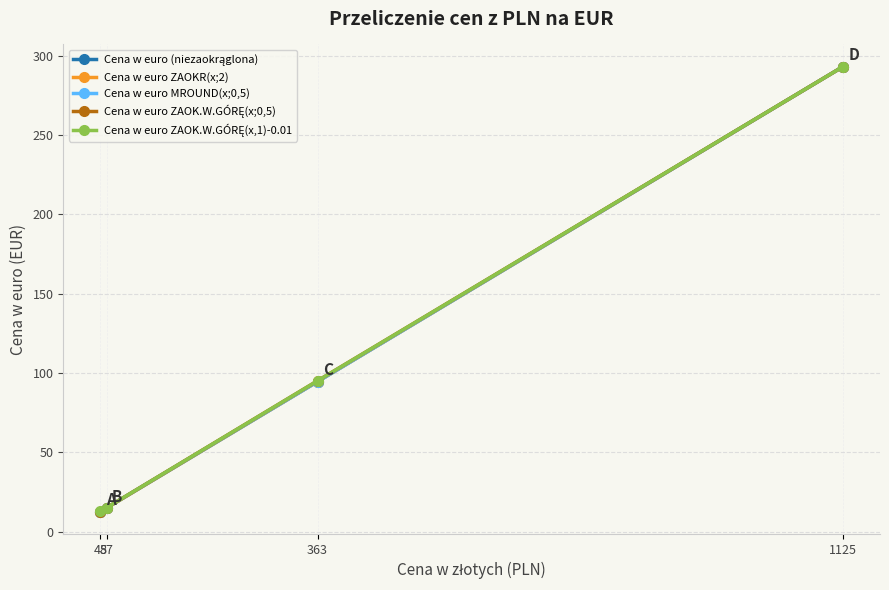

At which category is the sum across all series the highest?

1125